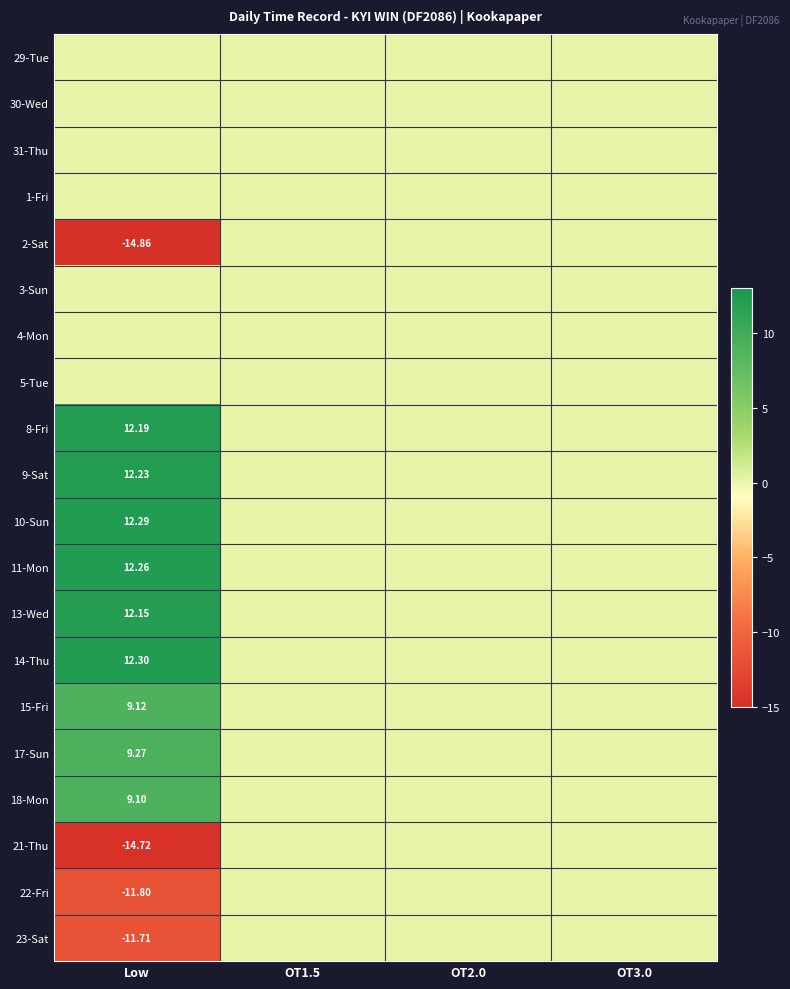

How many positive values does the 17-Sun series have?

1